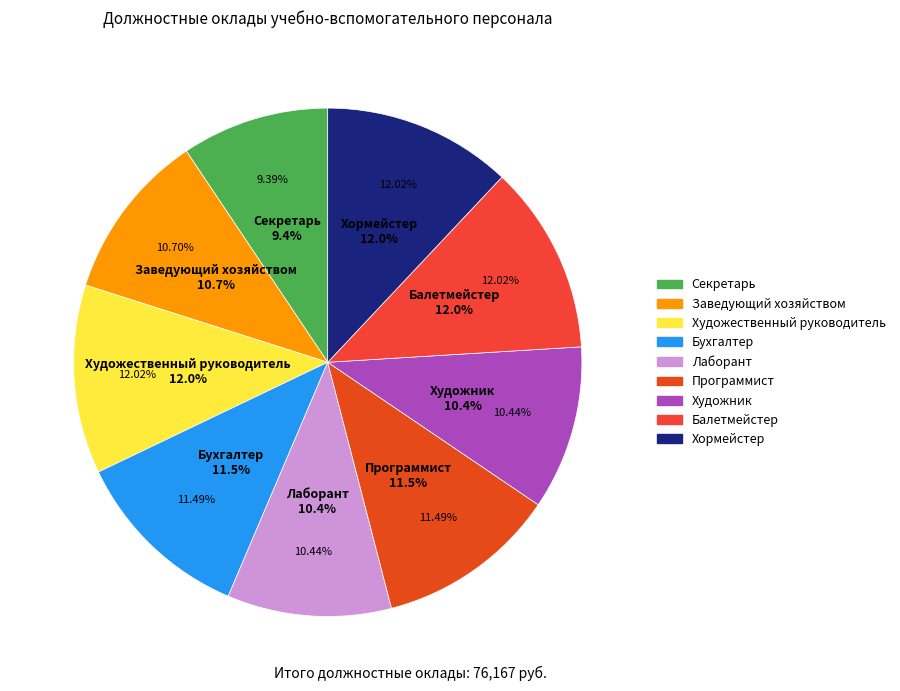

Rank the categories by value from lowest to highest.

Секретарь, Лаборант, Художник, Заведующий хозяйством, Бухгалтер, Программист, Художественный руководитель, Балетмейстер, Хормейстер